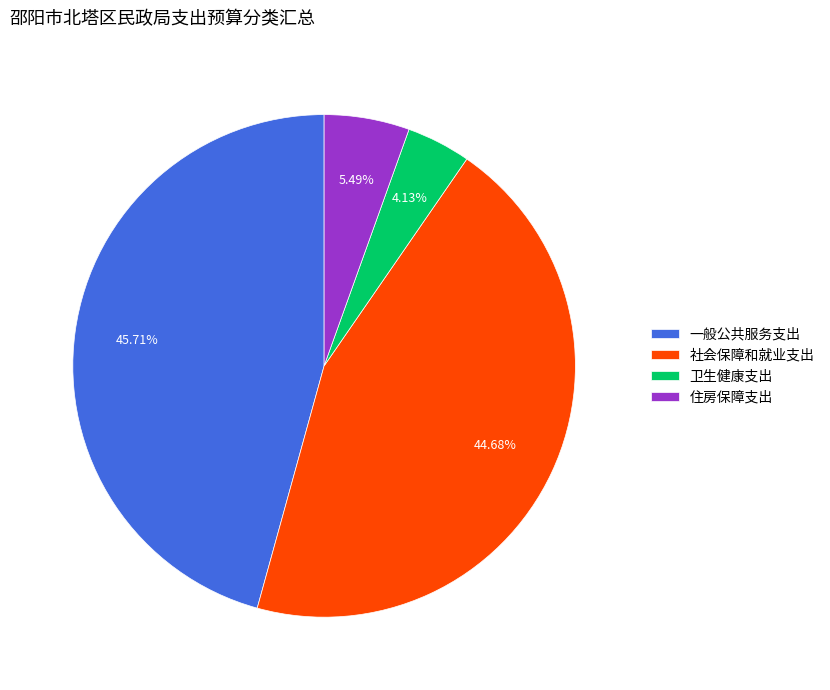

Is 社会保障和就业支出 the majority of the pie?

No